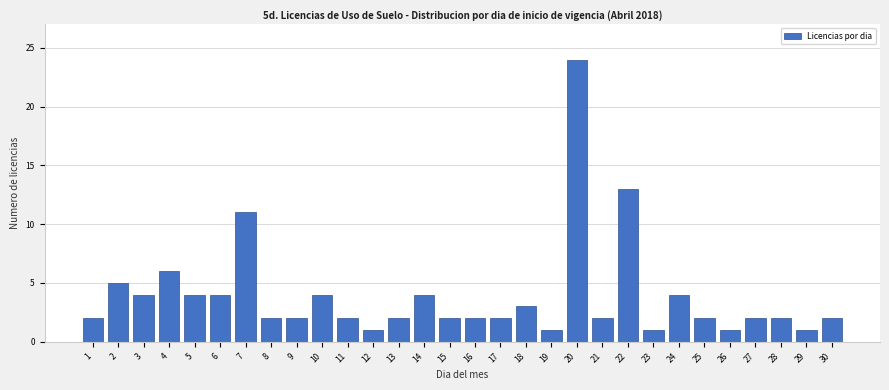

Reading right to left, what are all the values shown in this chart?

30=2	29=1	28=2	27=2	26=1	25=2	24=4	23=1	22=13	21=2	20=24	19=1	18=3	17=2	16=2	15=2	14=4	13=2	12=1	11=2	10=4	9=2	8=2	7=11	6=4	5=4	4=6	3=4	2=5	1=2